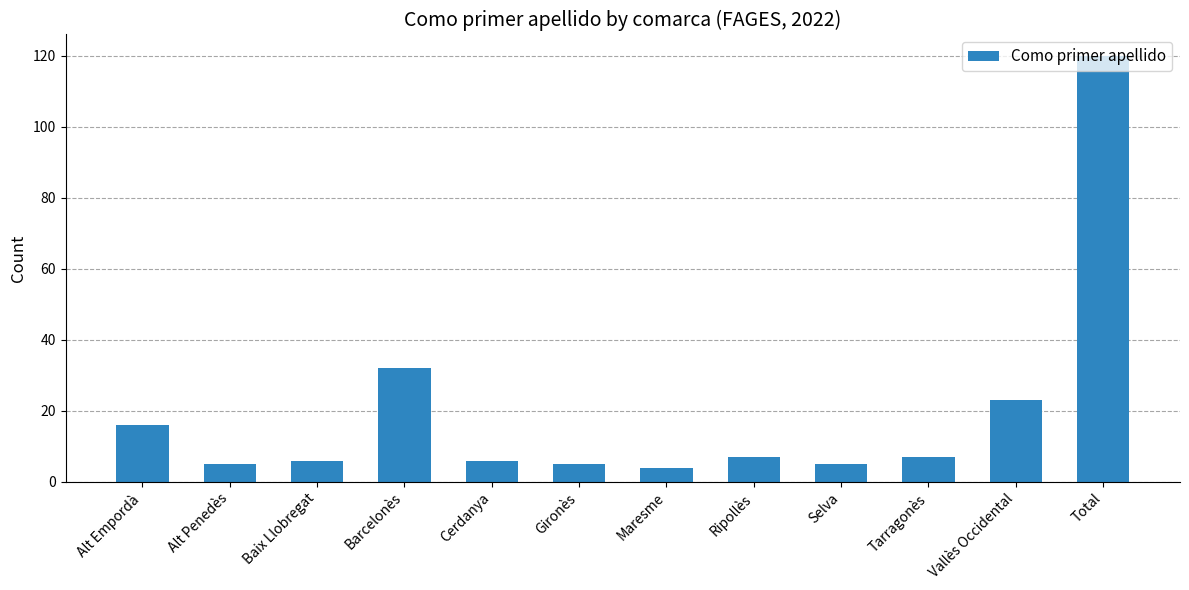

What is the ratio of the value at Baix Llobregat to the value at Alt Empordà?

0.4